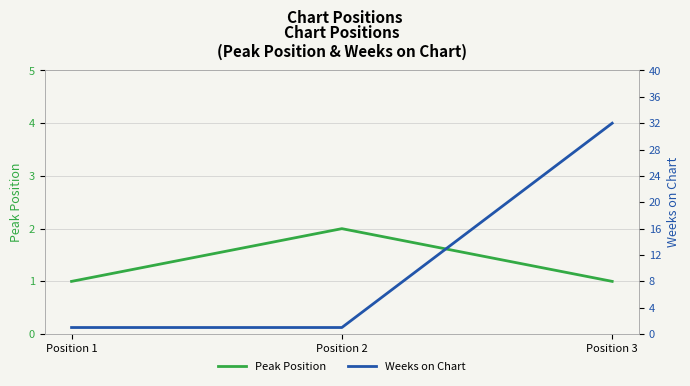

At which label does Peak Position reach its minimum?

Position 1